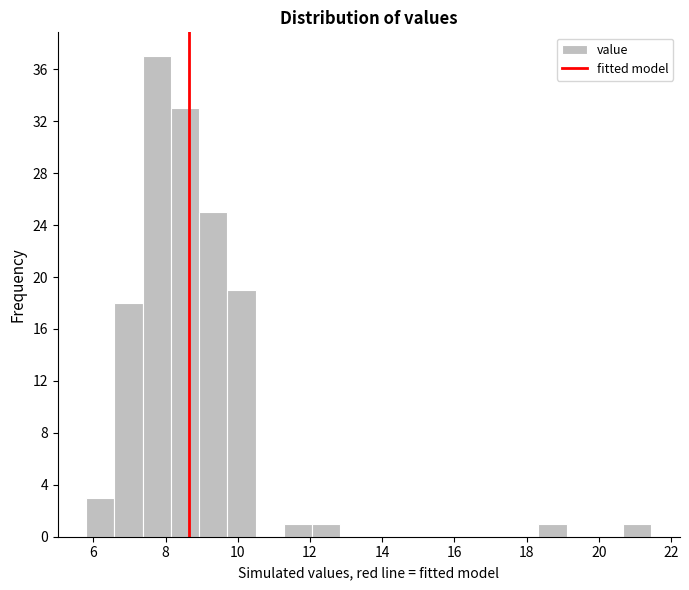

Read against the x-axis, roughly where is the centre of the tallest bar?

7.8